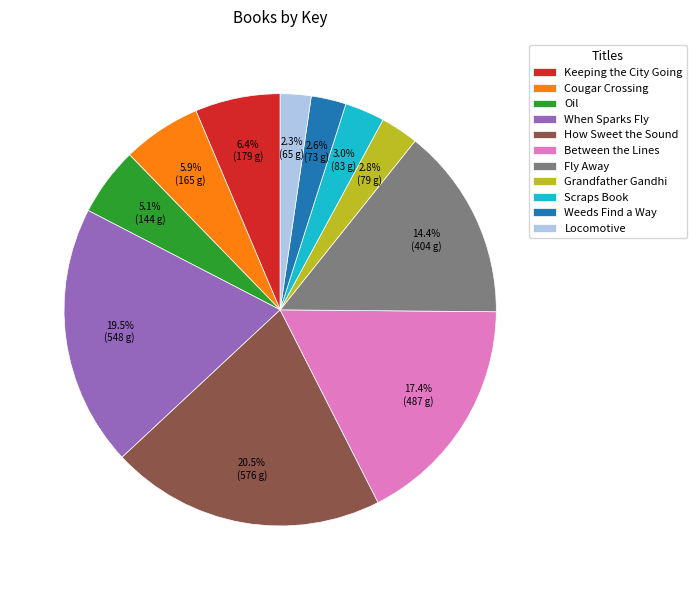

What is the largest slice in the pie chart?

How Sweet the Sound